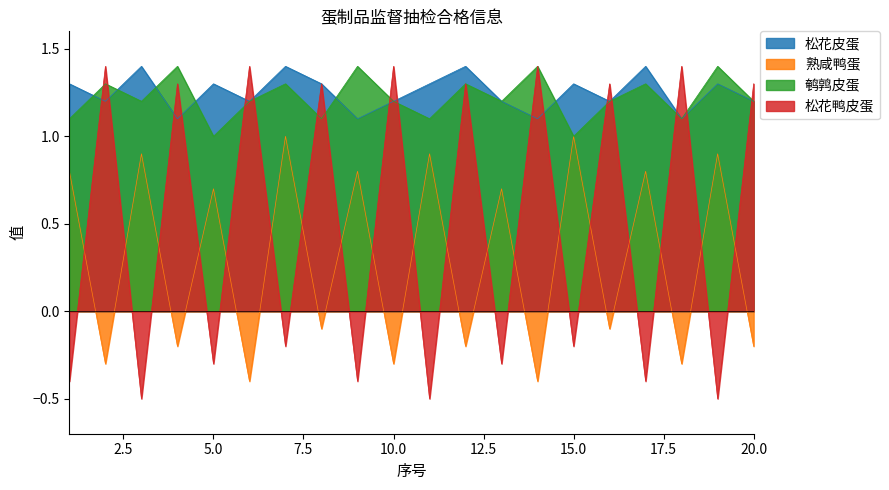

What is the lowest value of the 松花鸭皮蛋 series?

-0.5